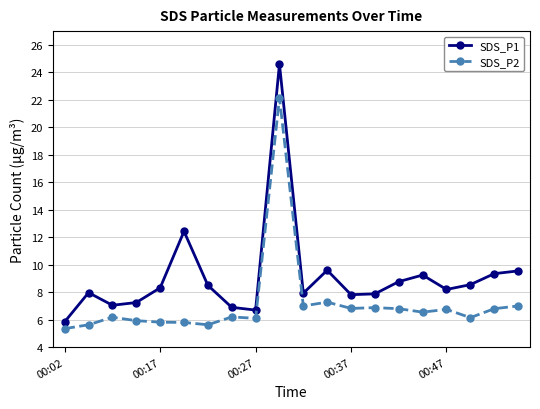

How many interior local valleys does the SDS_P1 series have?

5